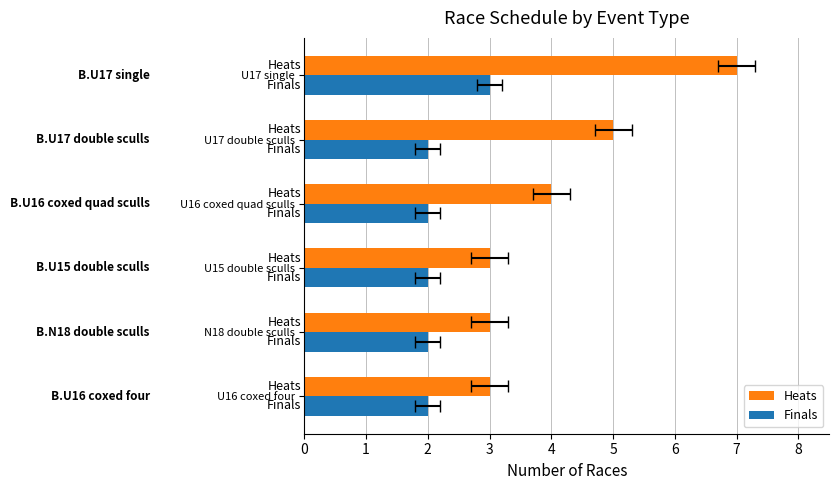

True or false: Finals has a value of 3 at U17 single.

True